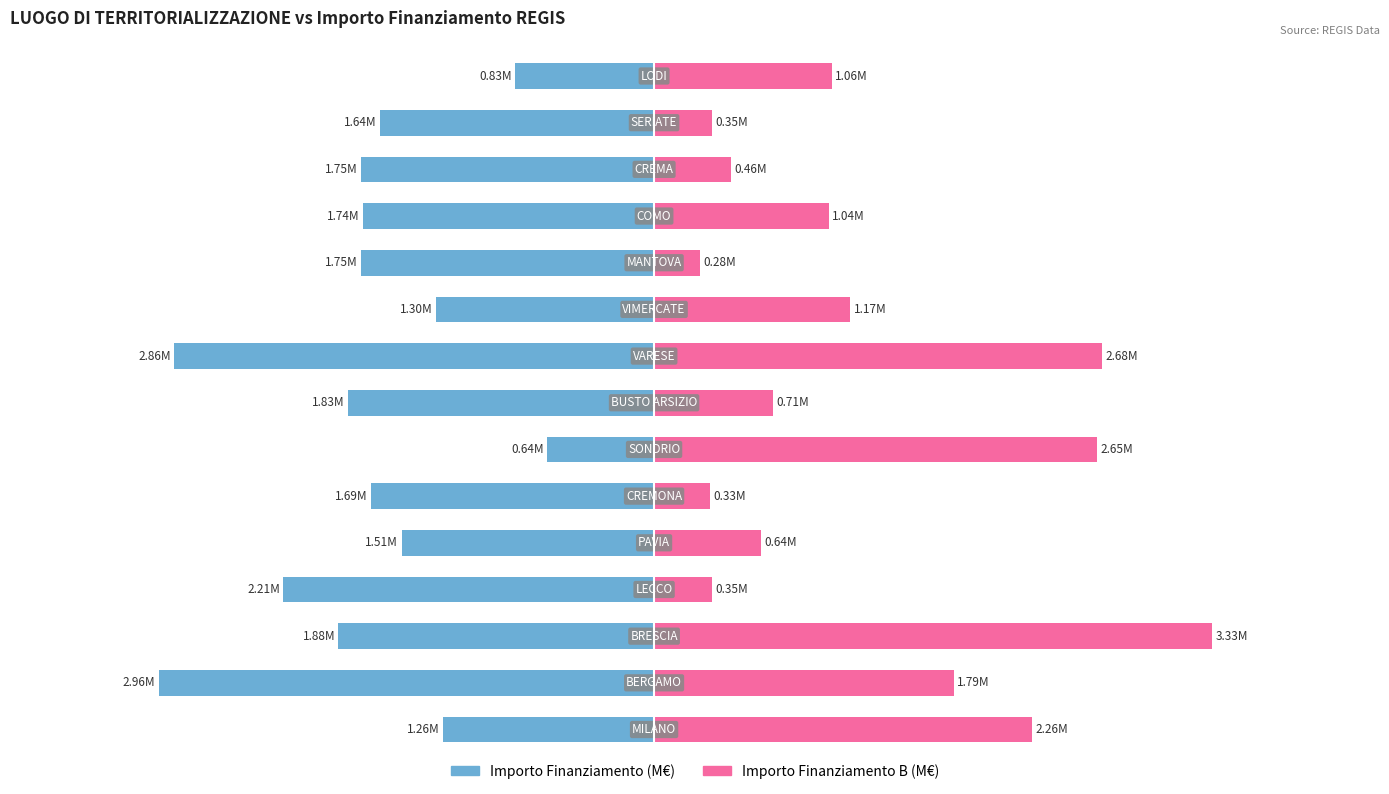

What is the difference between the maximum and minimum values in the Importo Finanziamento B (M€) series?

3.1